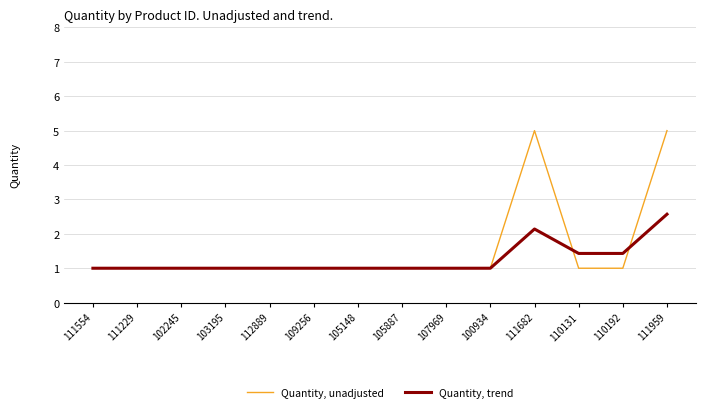

The value of Quantity, trend at 112889 is 1.0. True or false?

True